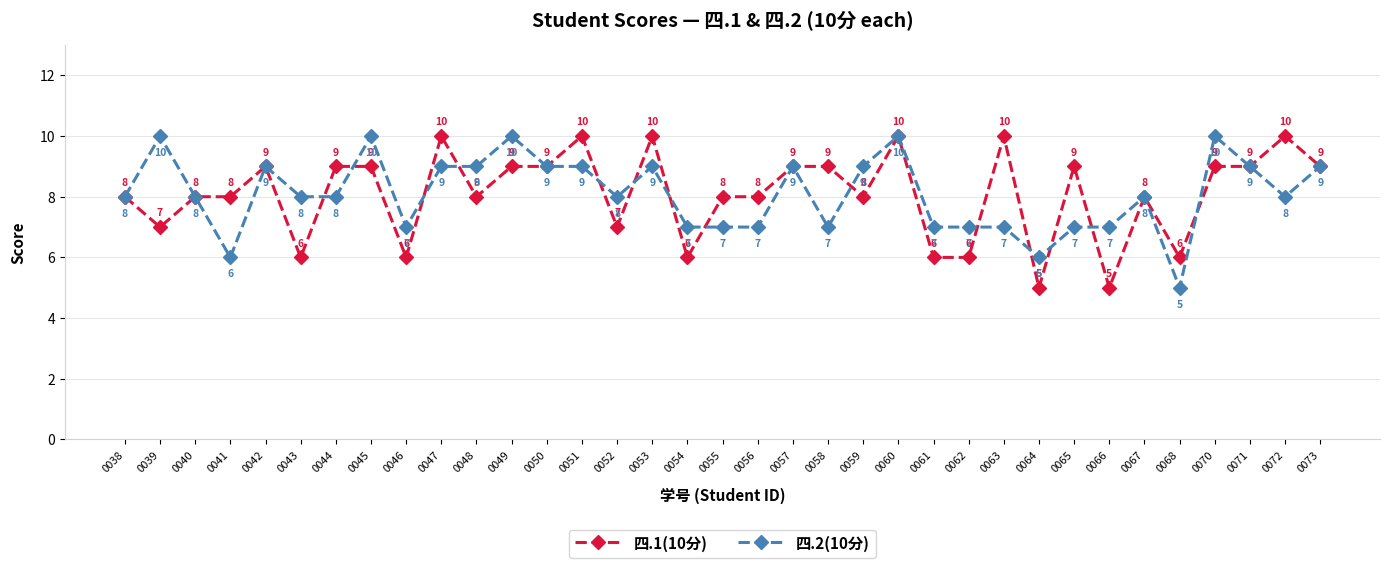

At 0047, list the series in order from largest to smallest.

四.1(10分), 四.2(10分)